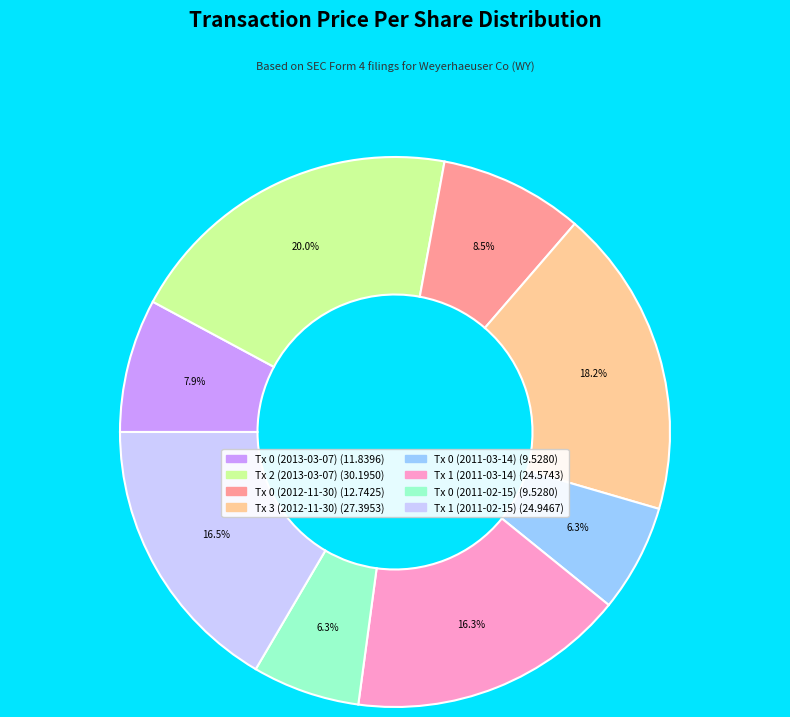

To the nearest percent, what is the average slice percentage?

12%